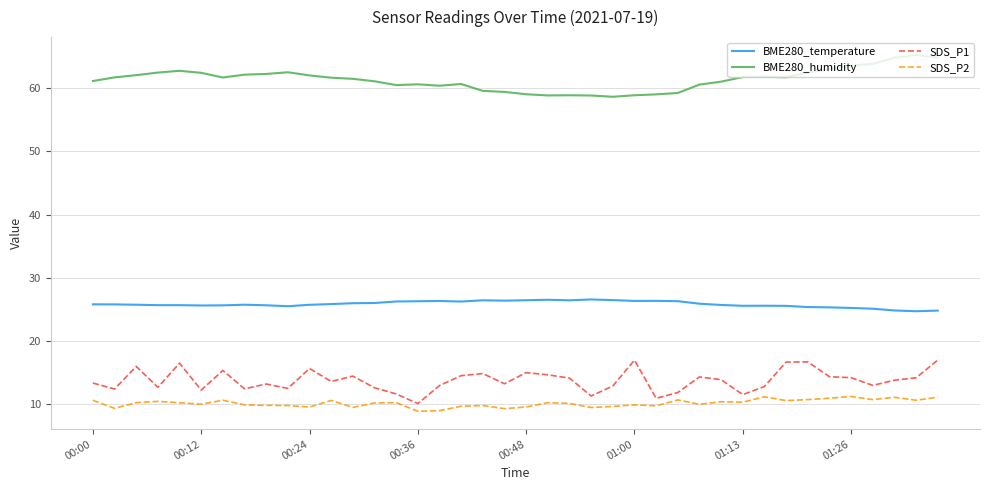

True or false: BME280_humidity and SDS_P2 intersect in this chart.

False